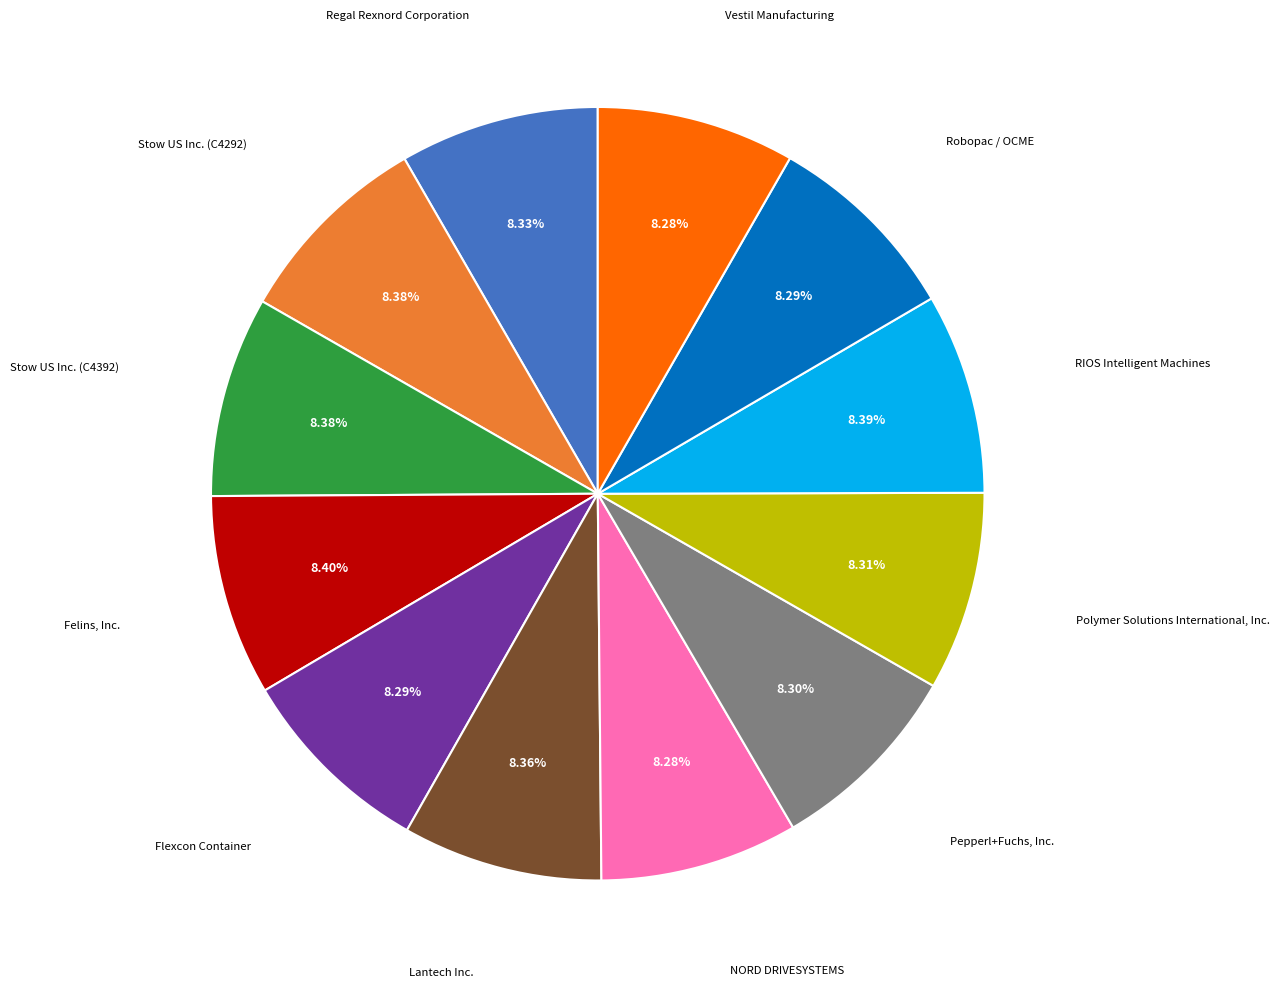

Count the number of slices in the pie.

12